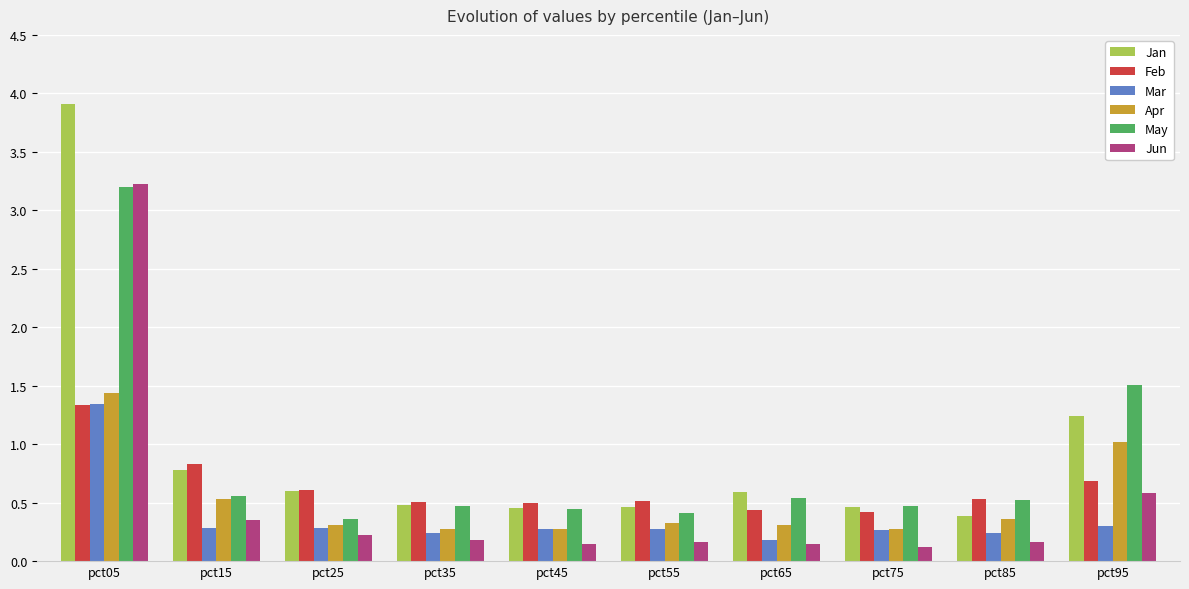

Is the value of May at pct55 greater than the value of Jan at pct15?

No